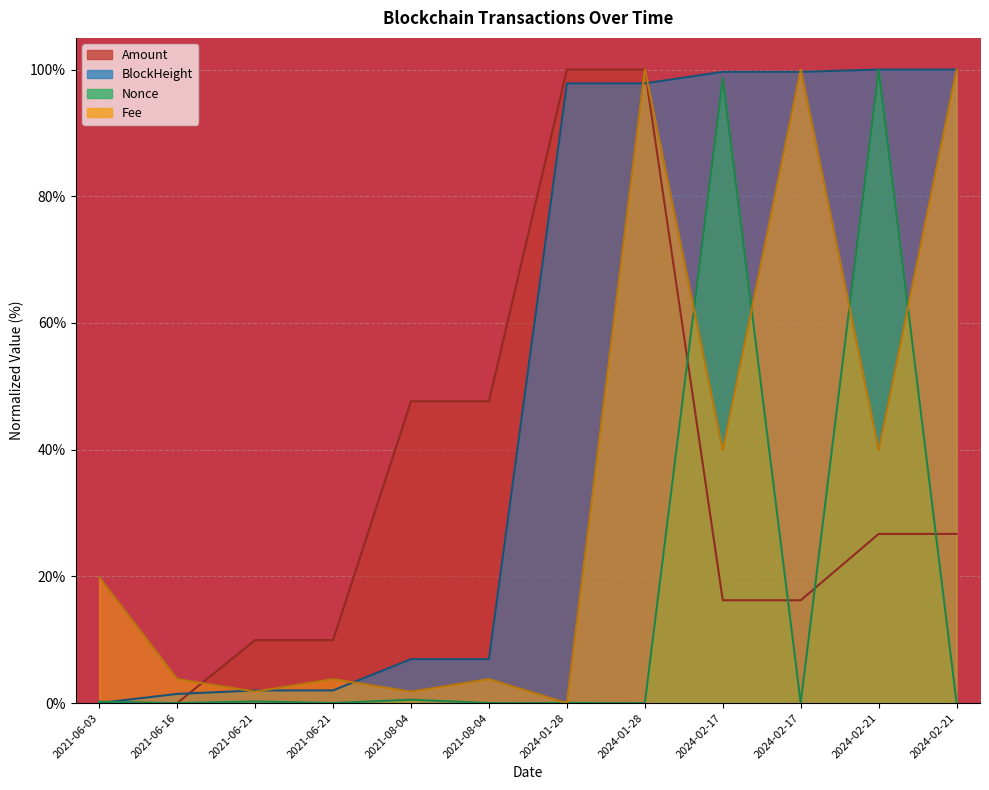

What is the label of the 7th point from the left?

2024-01-28